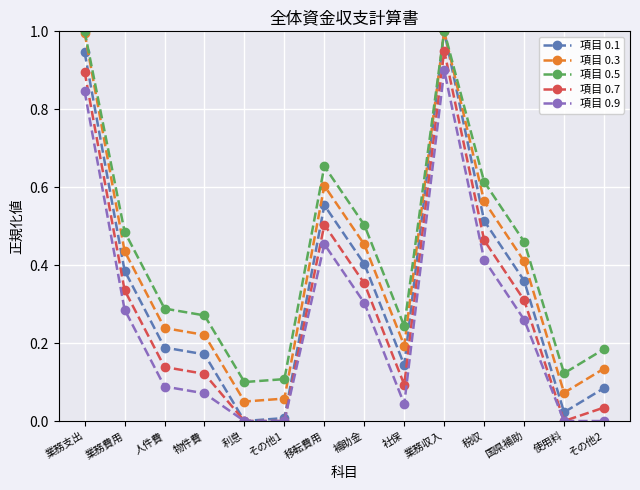

What are all the series names shown in the legend?

項目 0.1, 項目 0.3, 項目 0.5, 項目 0.7, 項目 0.9